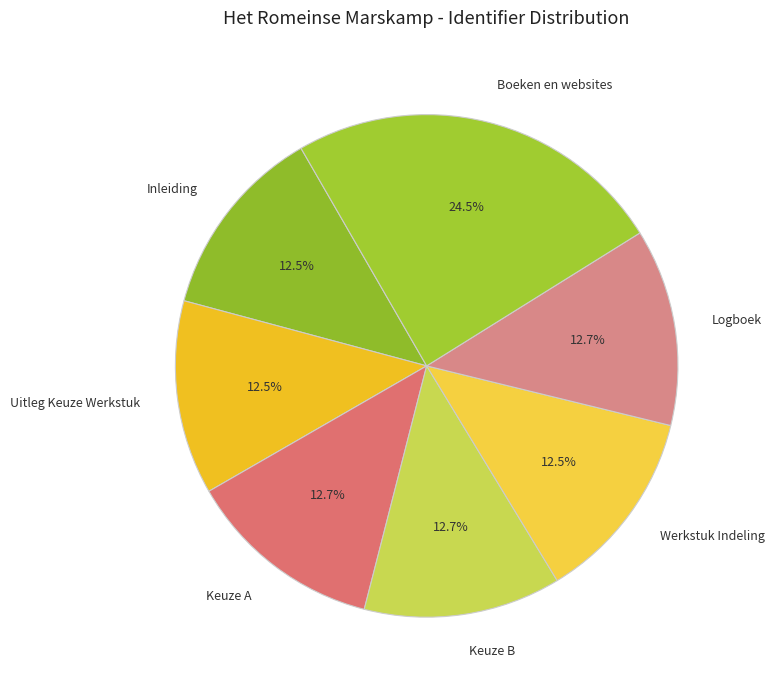

Which slice is the largest?

Boeken en websites